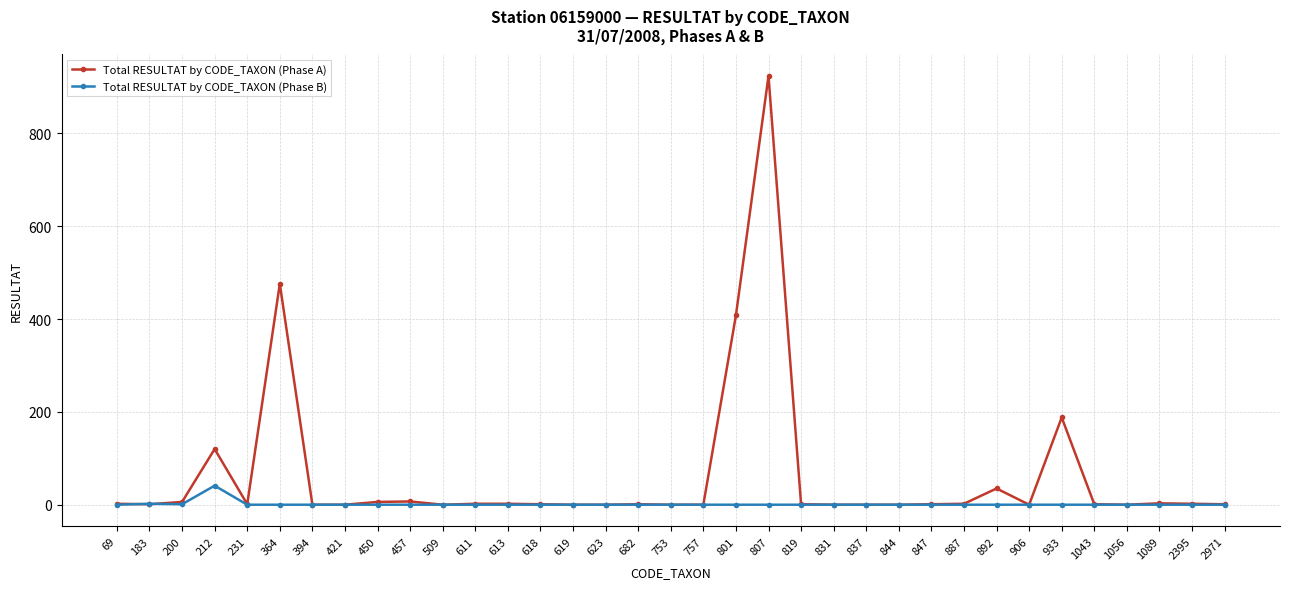

What are all the series names shown in the legend?

Total RESULTAT by CODE_TAXON (Phase A), Total RESULTAT by CODE_TAXON (Phase B)